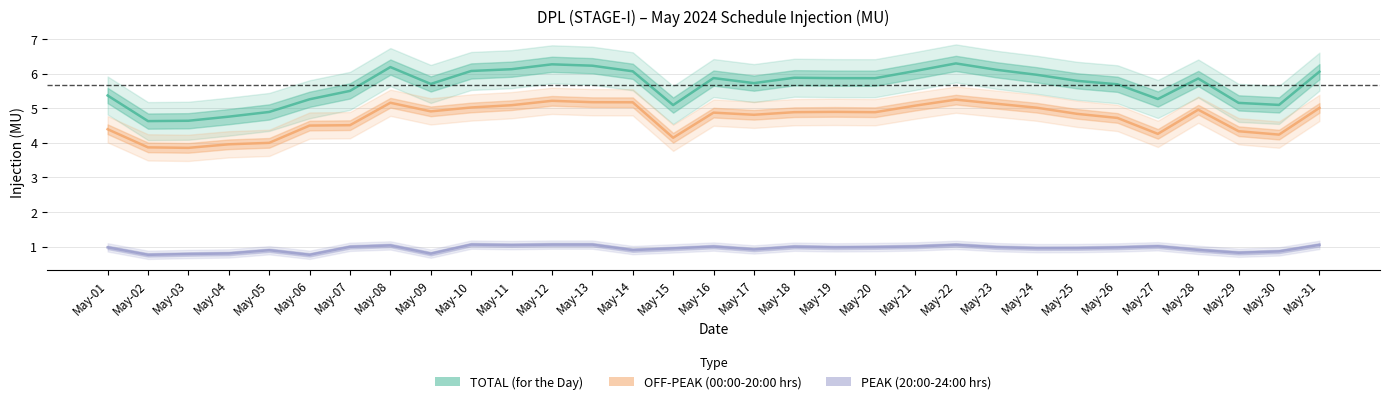

True or false: PEAK (20:00-24:00 hrs) has a value of 1.1 at May-12.

True